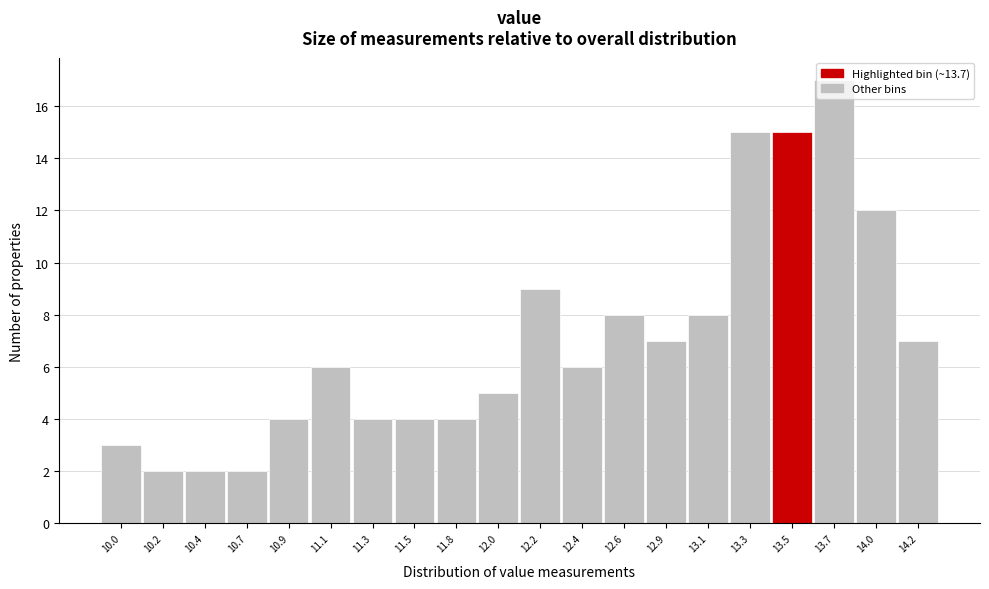

At which category does the chart reach its peak across all series?

13.7